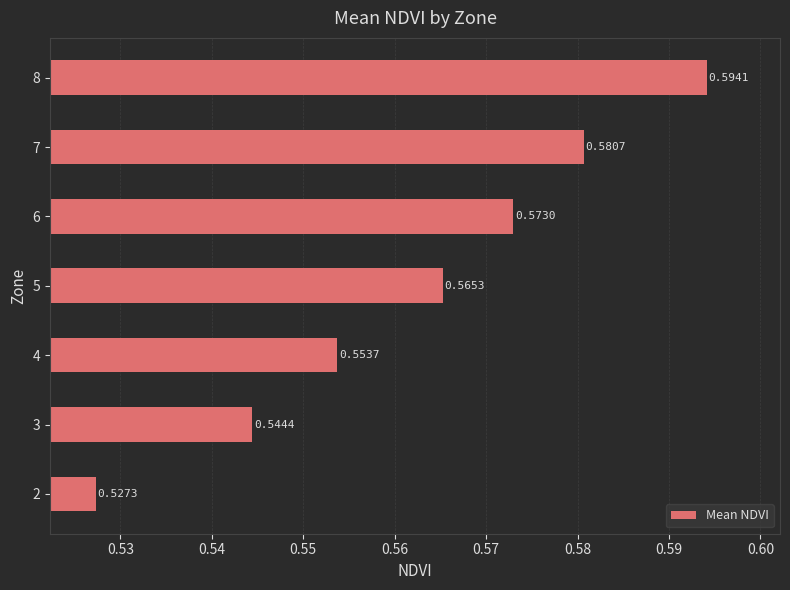

What is the sum of all values?

3.9